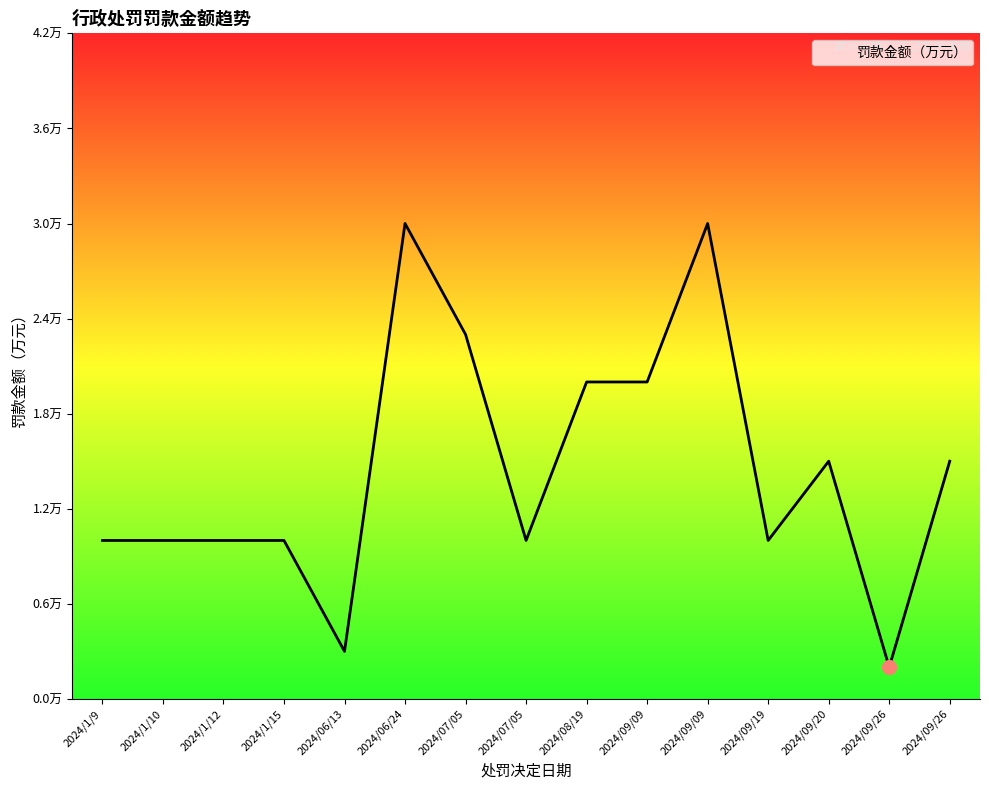

What is the ratio of the value at 2024/09/26 to the value at 2024/08/19?

0.8